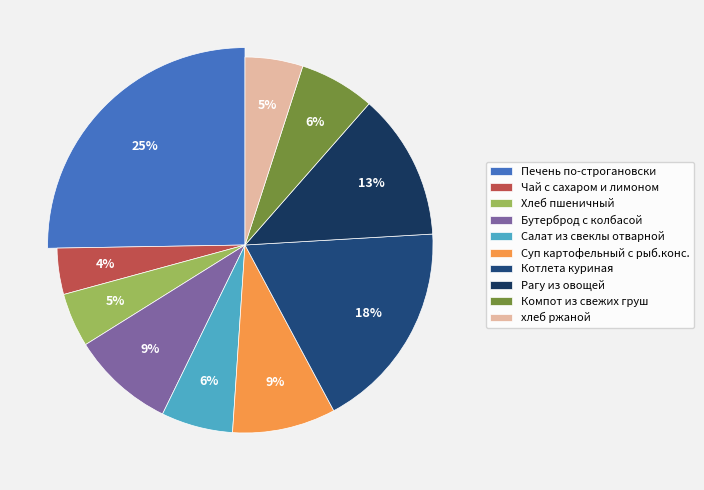

What percentage is the Суп картофельный с рыб.конс. slice, to the nearest percent?

9%